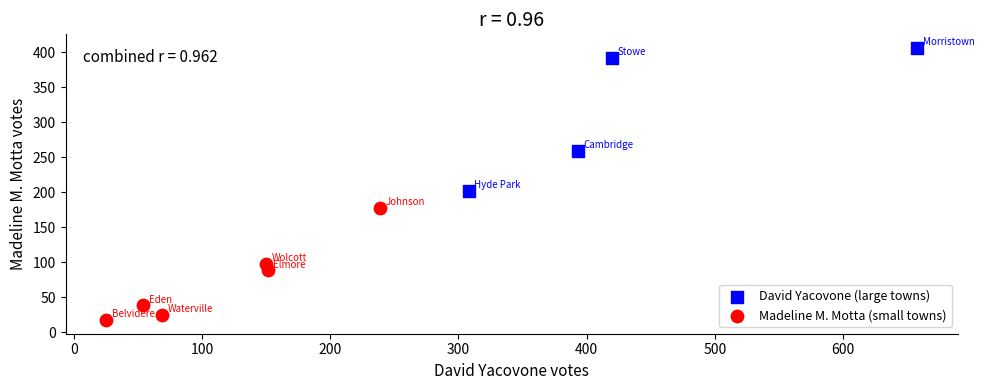

Which series contains the lowest Y value?

Madeline M. Motta (small towns)